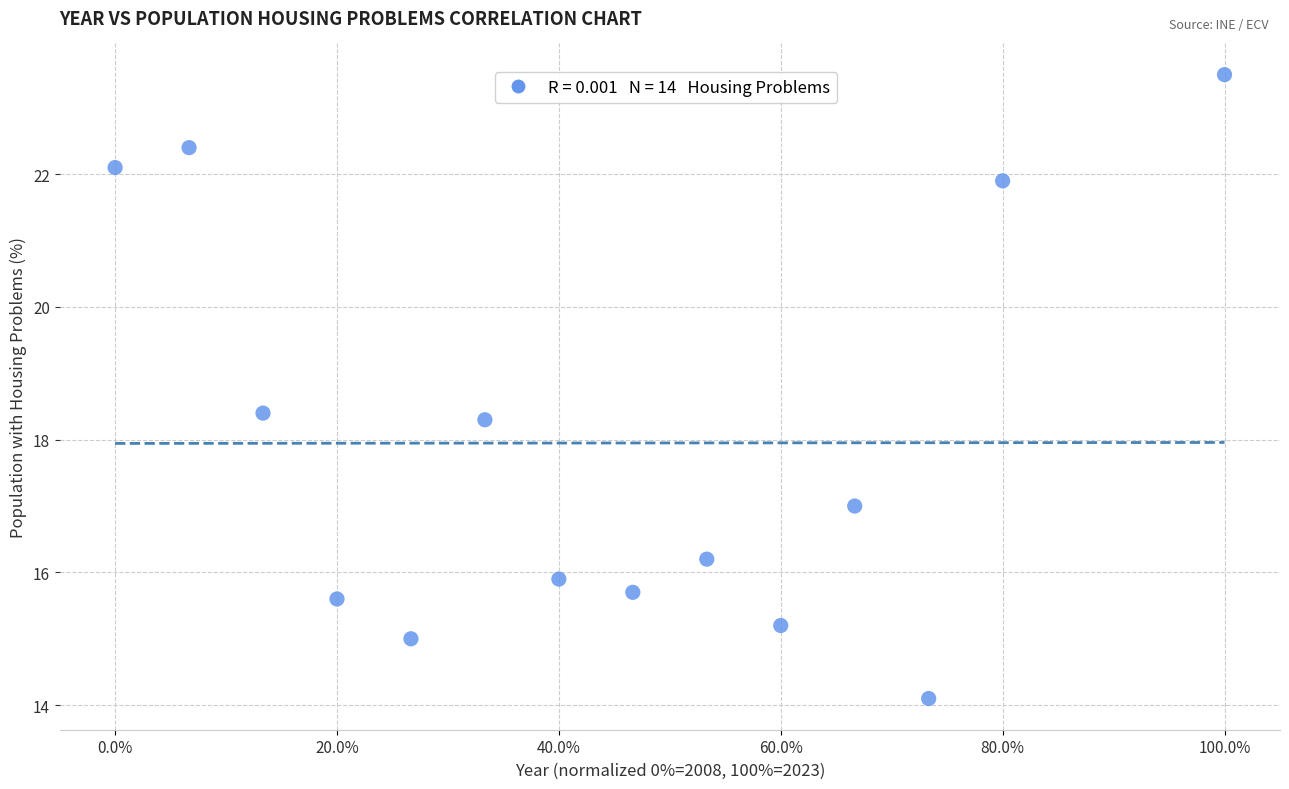

What is the range of Y values (max minus min)?

9.4